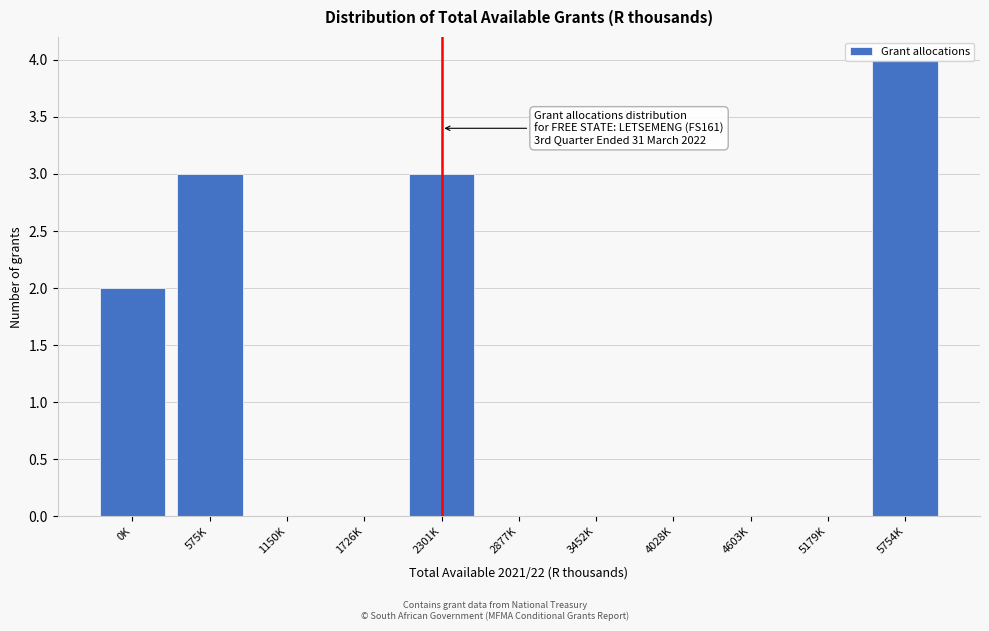

Between 2877K and 575K, which is larger?

575K